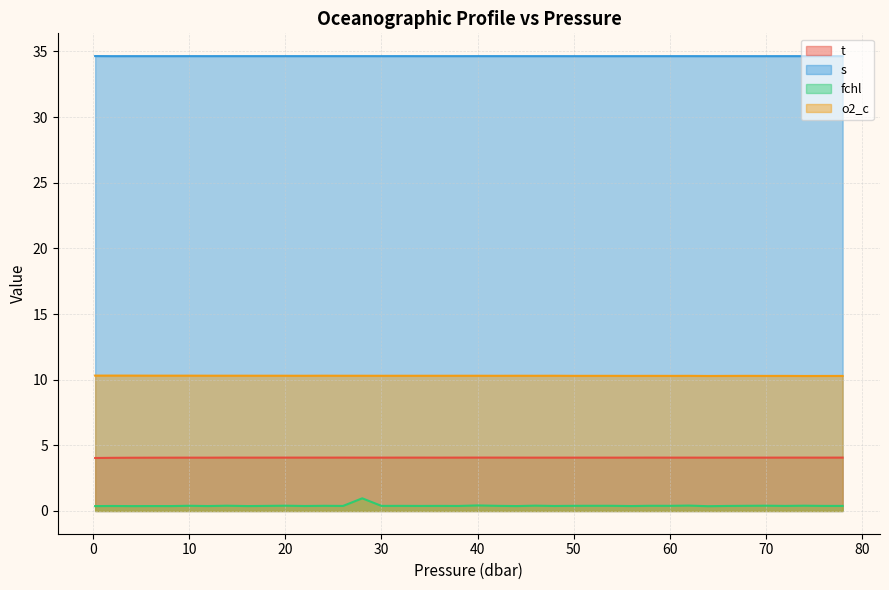

Which series has the largest total across all categories?

s